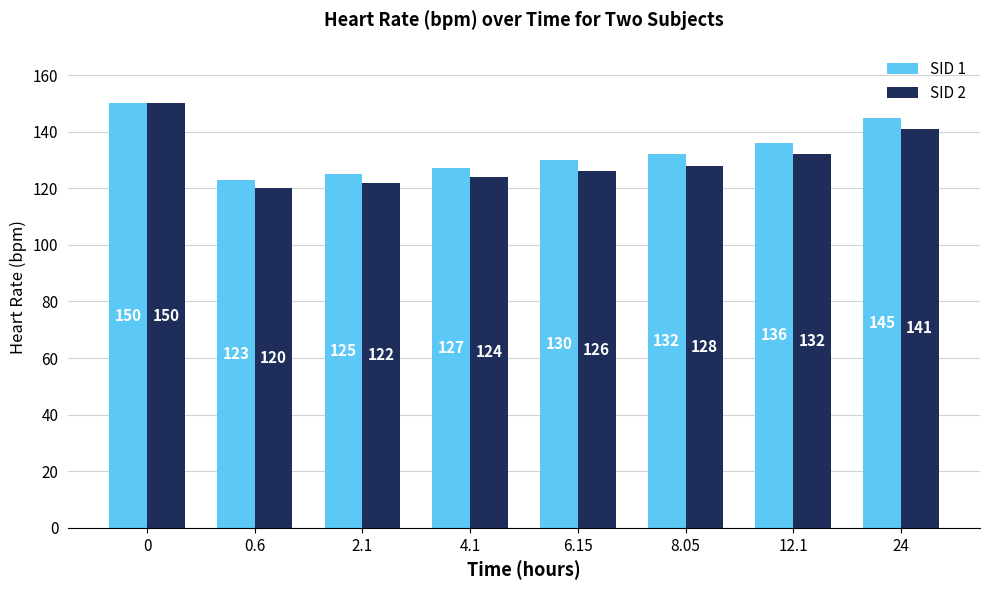

What are all the series names shown in the legend?

SID 1, SID 2